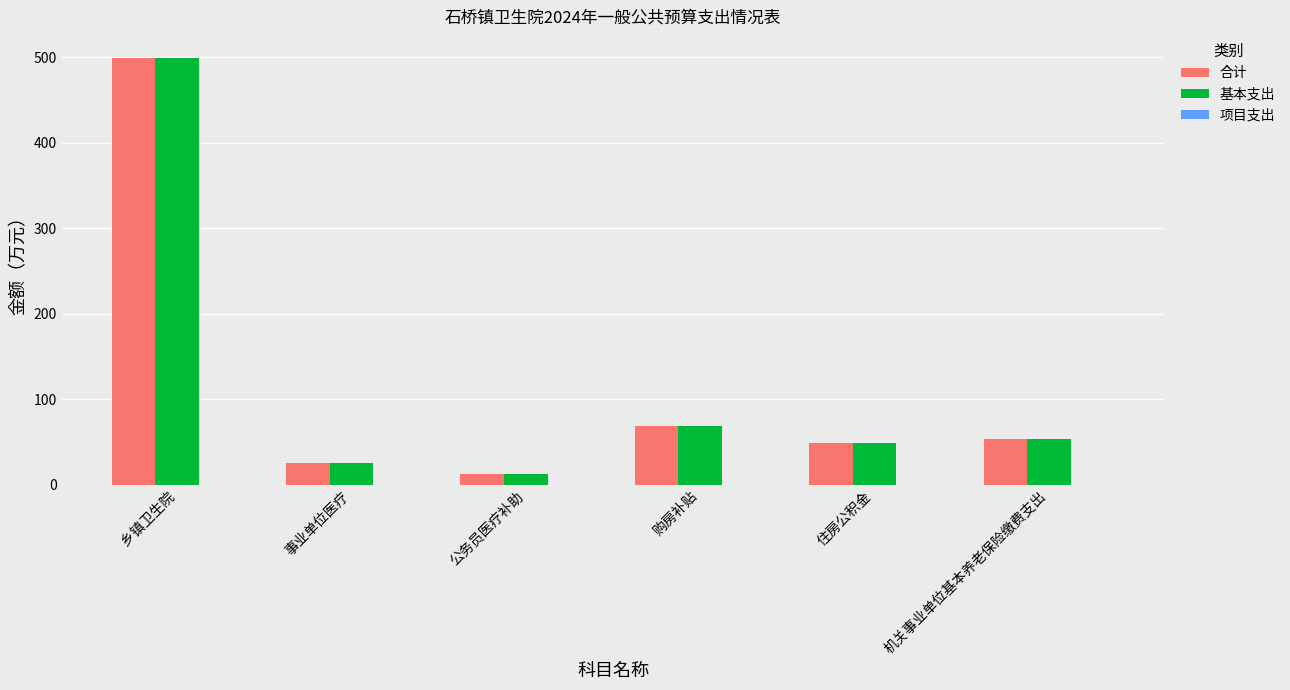

Which label corresponds to the smallest value in the chart?

公务员医疗补助